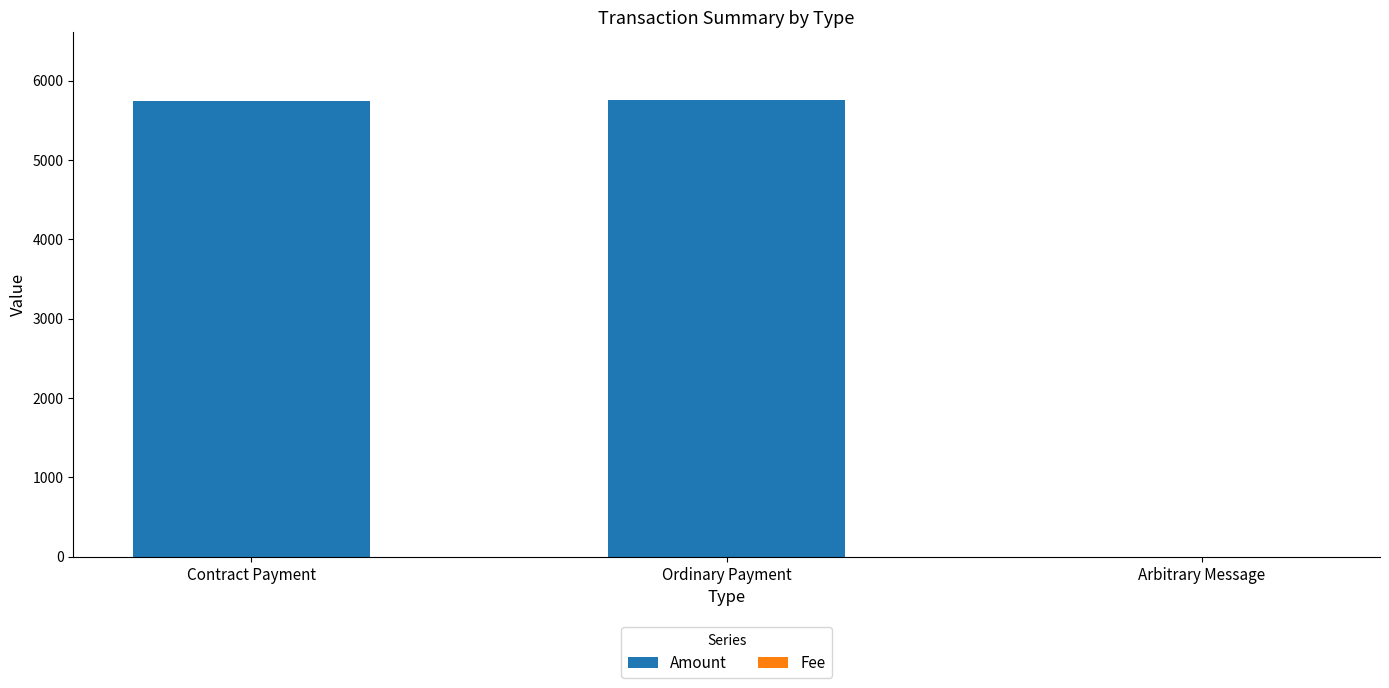

True or false: Amount has a value of 0.0 at Arbitrary Message.

True